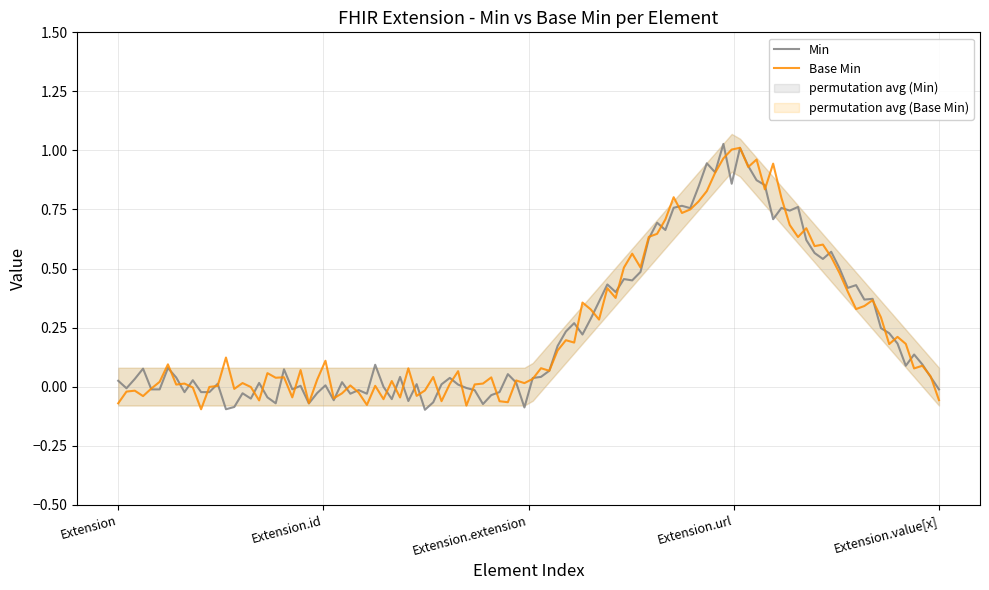

Is the value of Min at Extension.url greater than the value of Base Min at Extension?

Yes